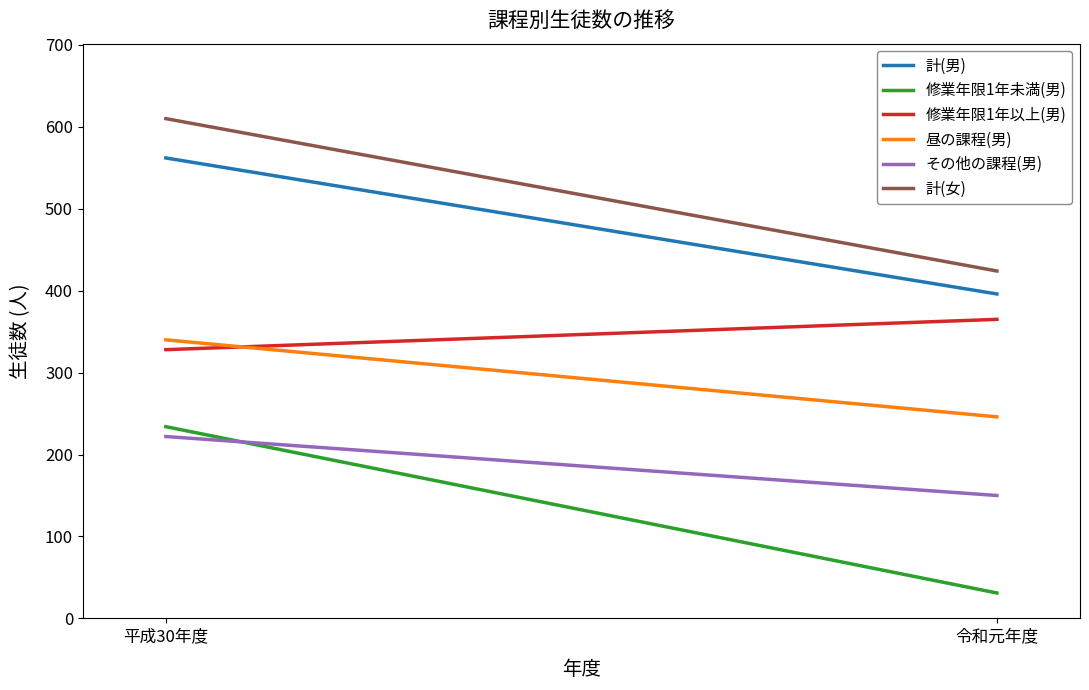

At how many categories does at least one series exceed 229?

2